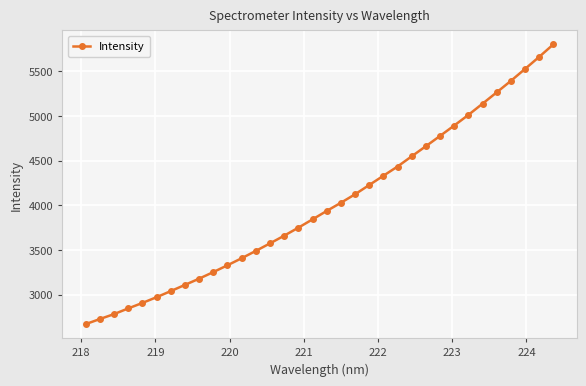

What is the value of the 30th point from the left?

5264.3